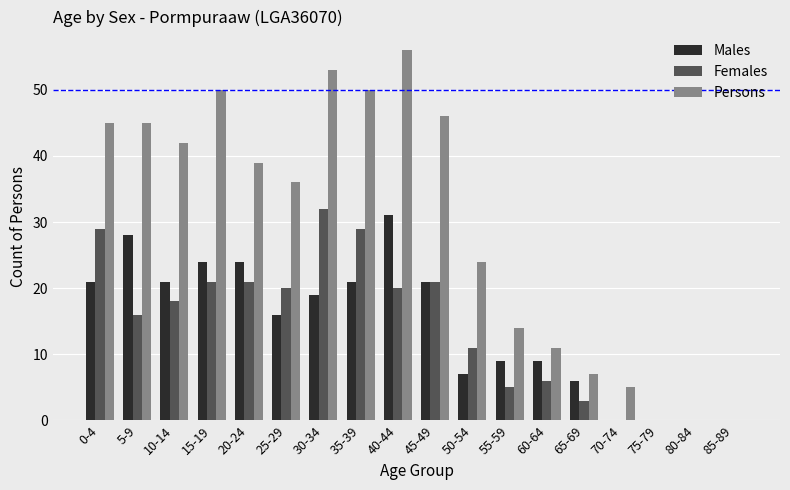

Which series changed the most between 30-34 and 80-84?

Persons